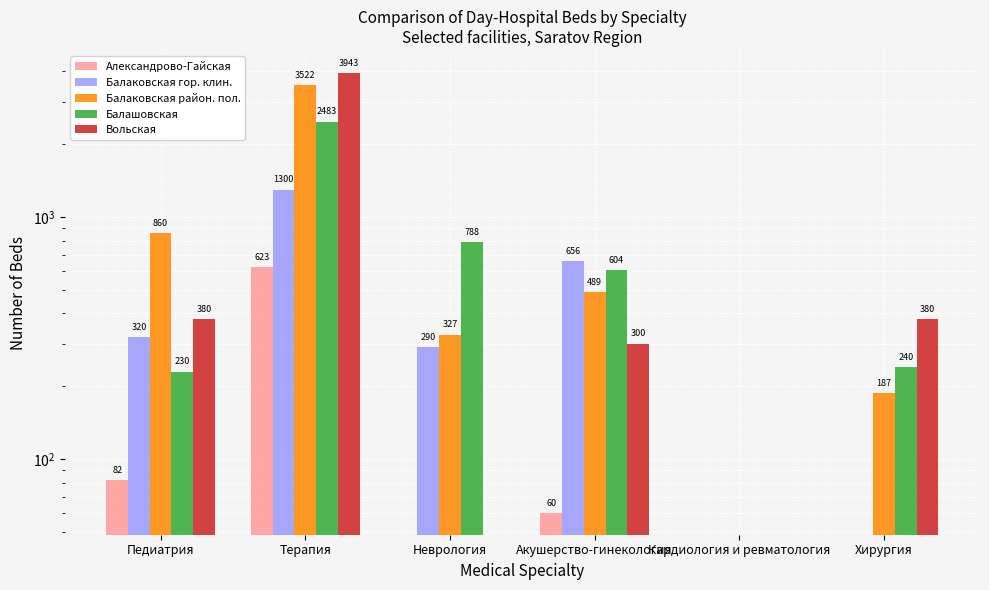

How many data points in Александрово-Гайская are above 60?

2